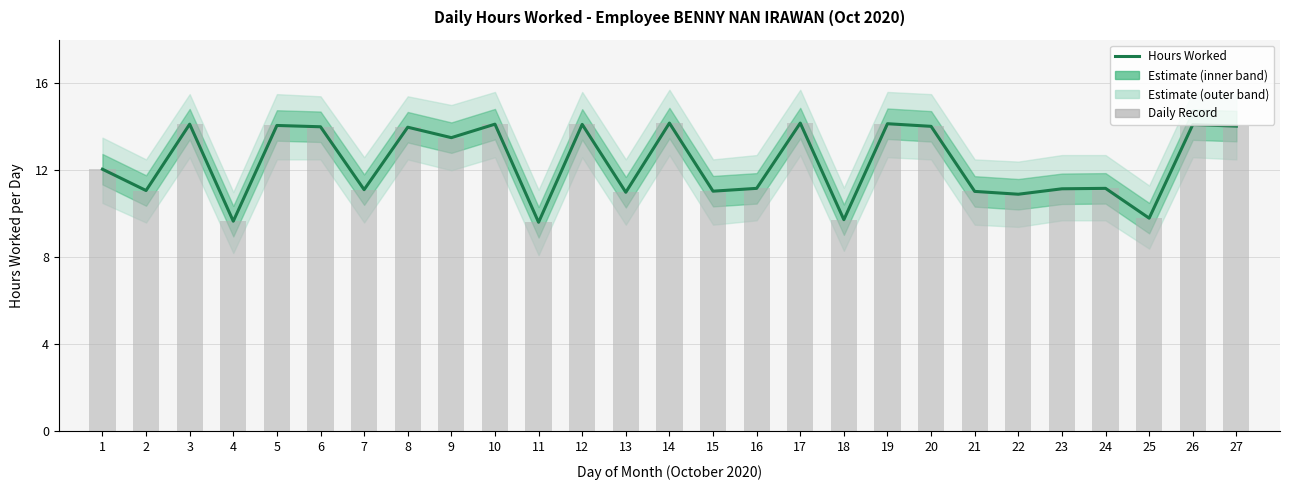

What is the minimum value for Daily Record?

9.6